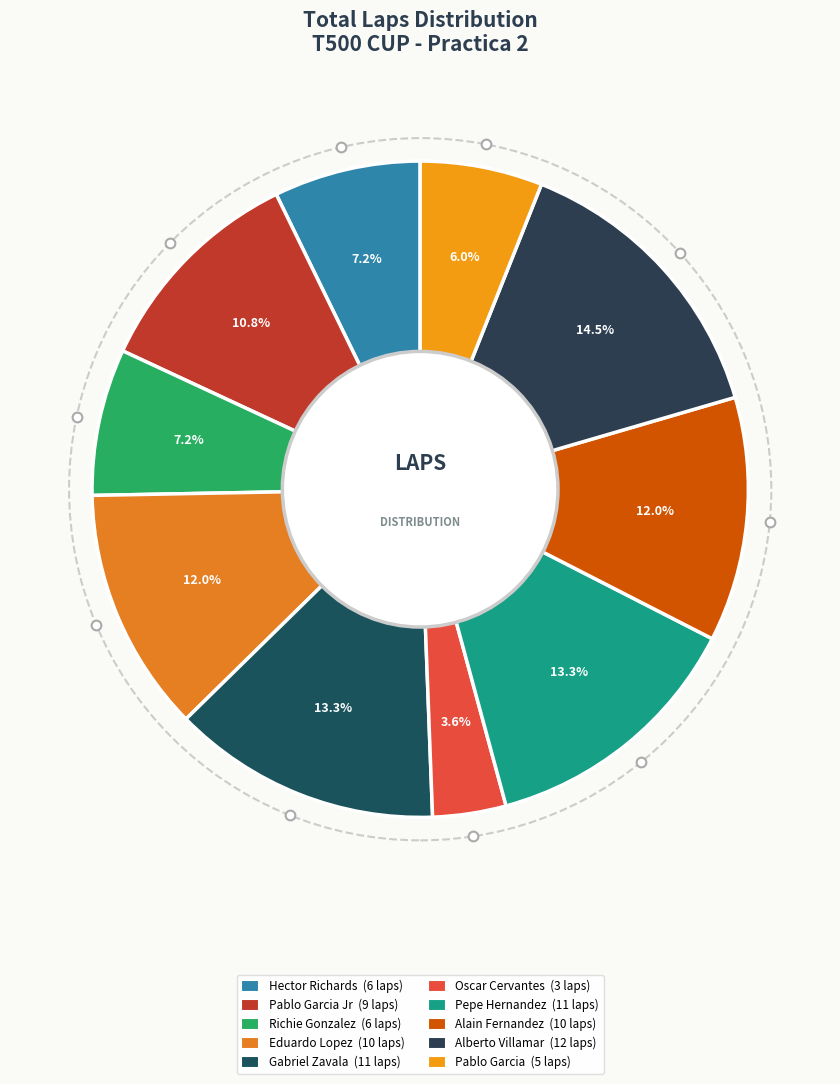

Count the number of slices in the pie.

10